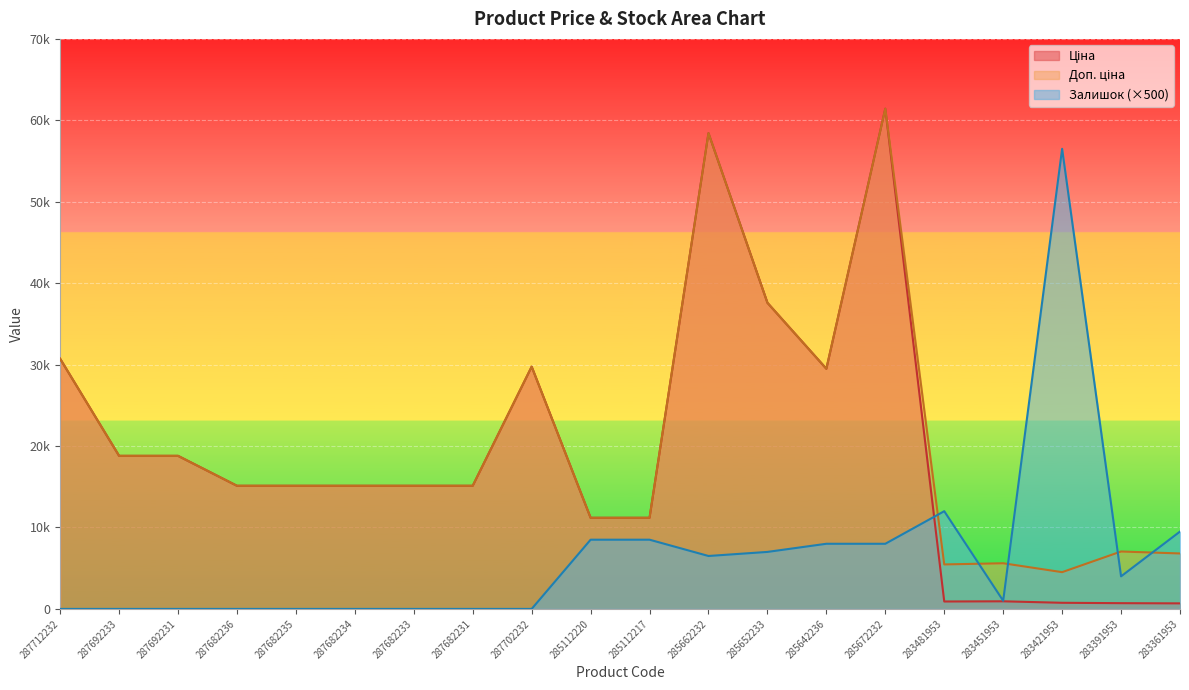

The Ціна series shows 15120.0 at 287682235. True or false?

True